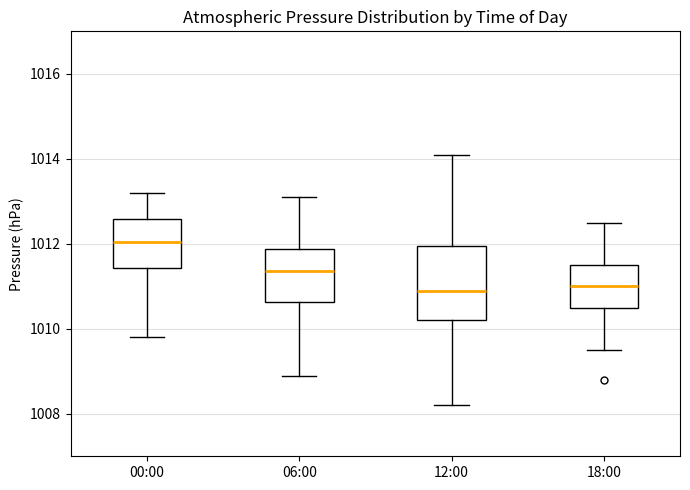

Reading left to right, read every box against the y-axis: the position of its median line, the range the box covers, and the ends of its whiskers. The values are not printed on the chart, so give them approximately, as read against the axis.

00:00: median 1012.0, box 1011.4 to 1012.6, whiskers 1009.8 to 1013.2
06:00: median 1011.4, box 1010.6 to 1011.8, whiskers 1009.0 to 1013.2
12:00: median 1011.0, box 1010.2 to 1012.0, whiskers 1008.2 to 1014.2
18:00: median 1011.0, box 1010.6 to 1011.6, whiskers 1009.6 to 1012.6